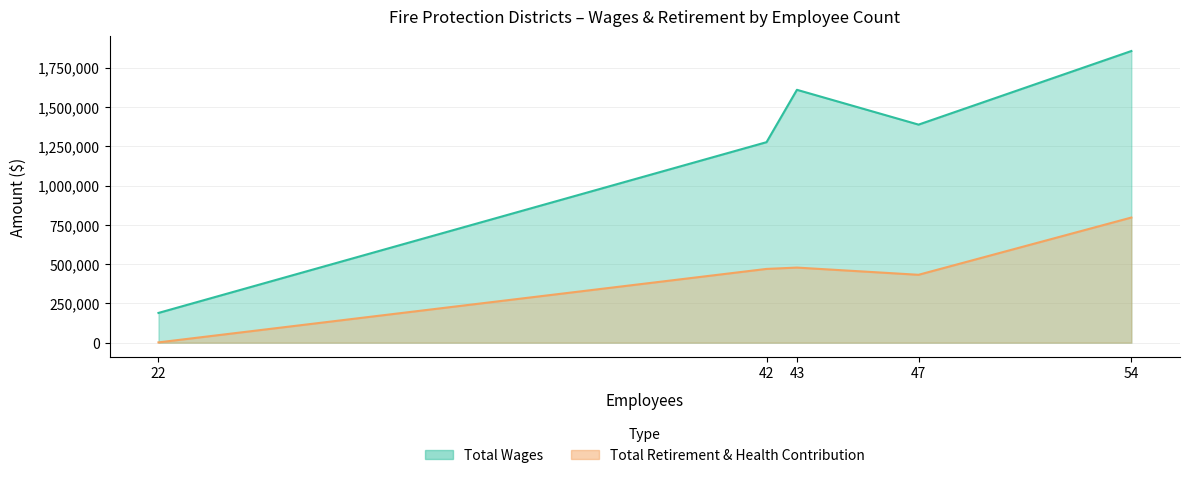

Which category has the lowest value in the Total Wages series?

22